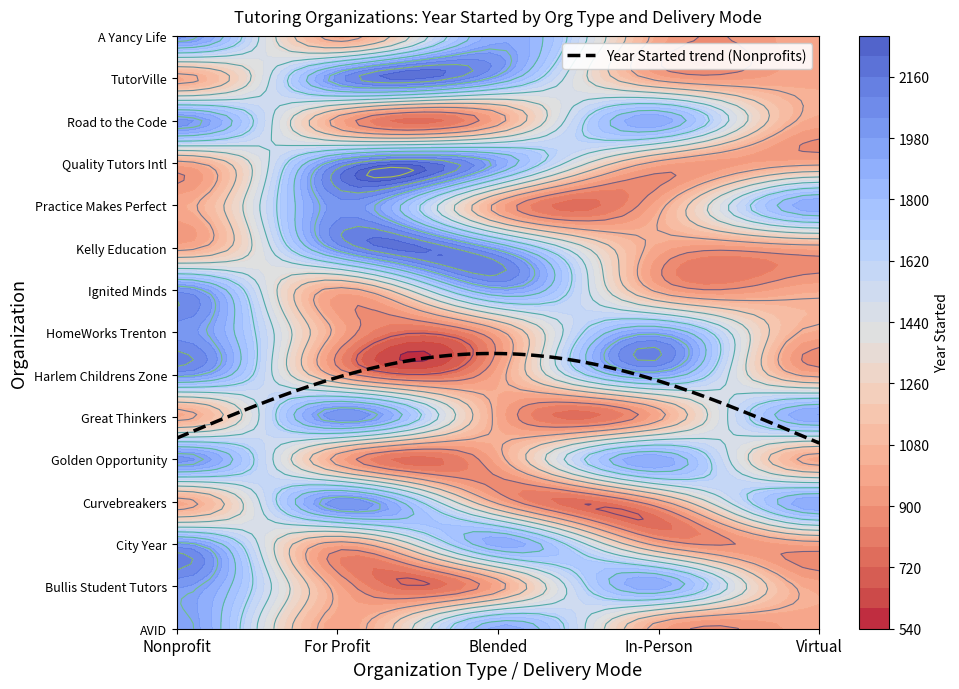

Reading left to right, transcribe all the data shown in this chart.

1980	0	1988	2014	2005	2020	1997	2016	2020	2001	2010	2019	2000	2009	2003